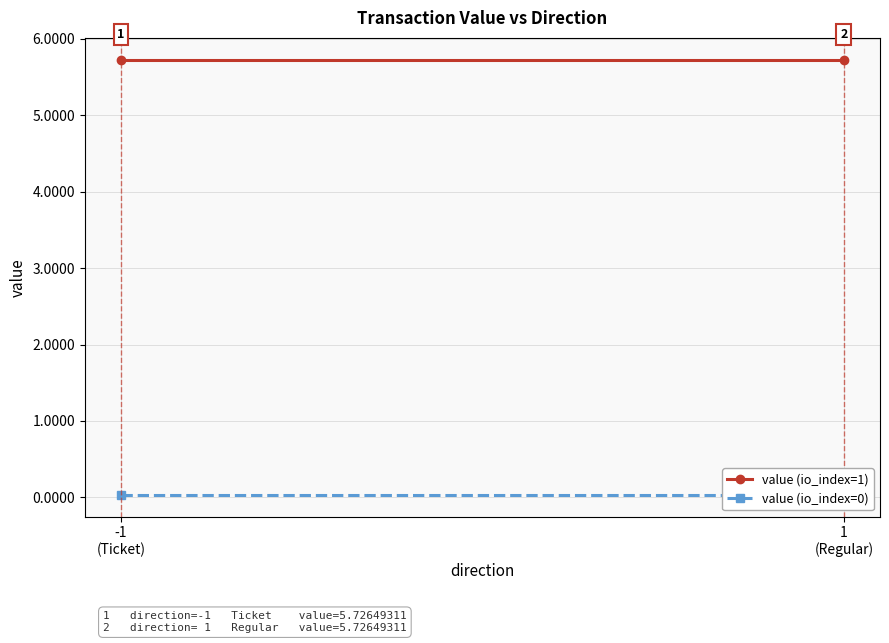

What are all the series names shown in the legend?

value (io_index=1), value (io_index=0)